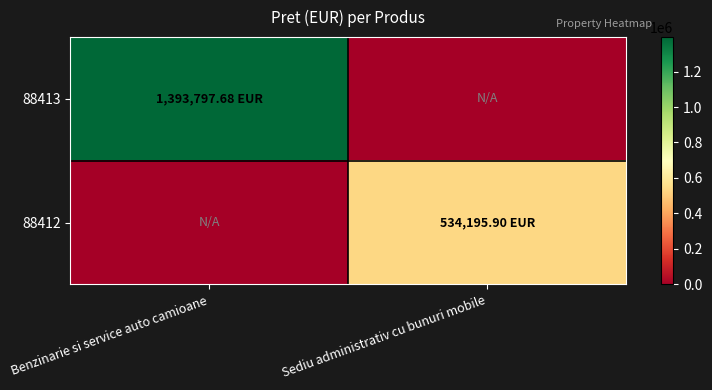

How many data points does each series have?

2